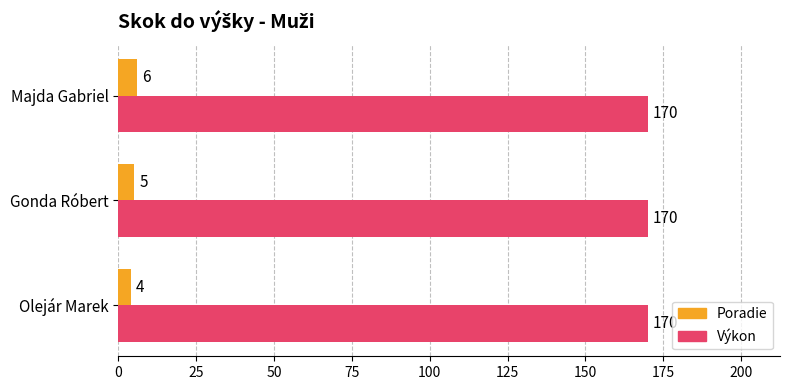

List the series in order of their peak value, lowest first.

Poradie, Výkon